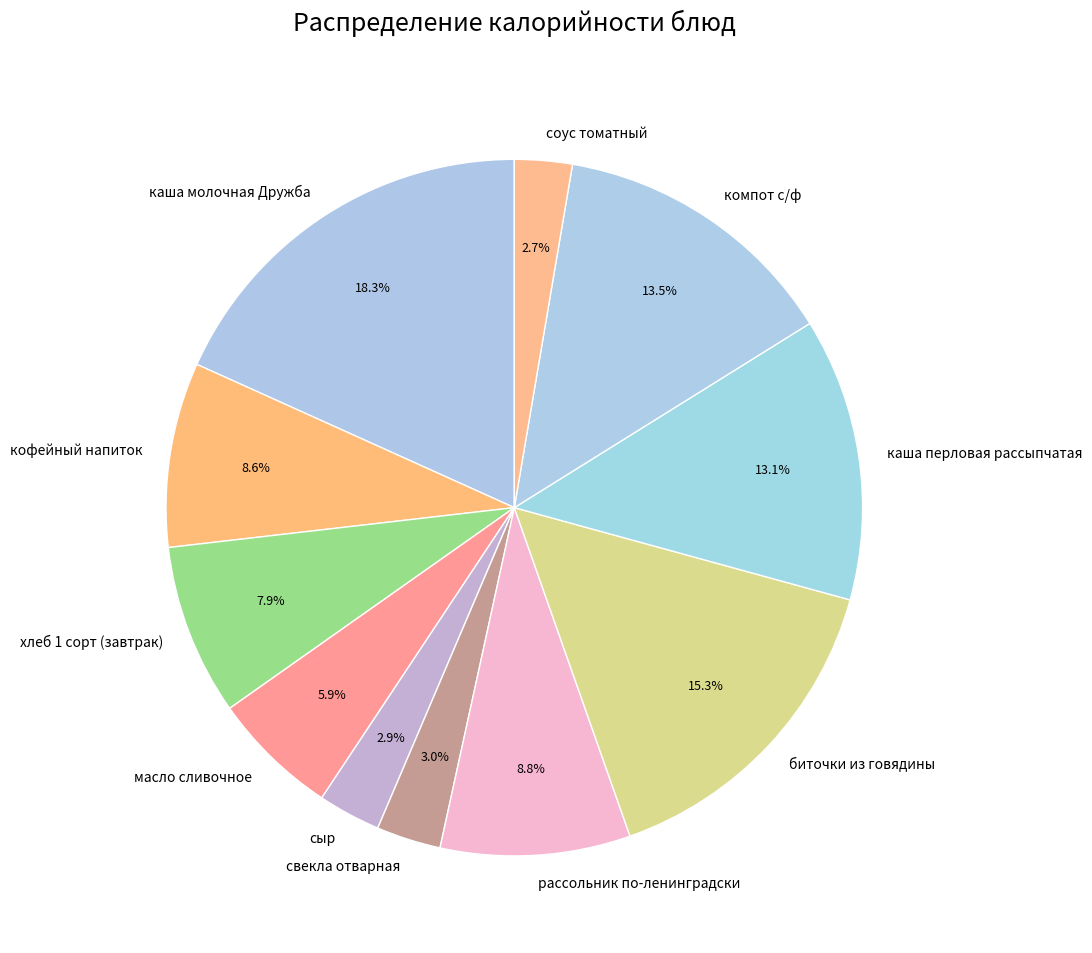

Which category has the biggest portion of the pie?

каша молочная Дружба